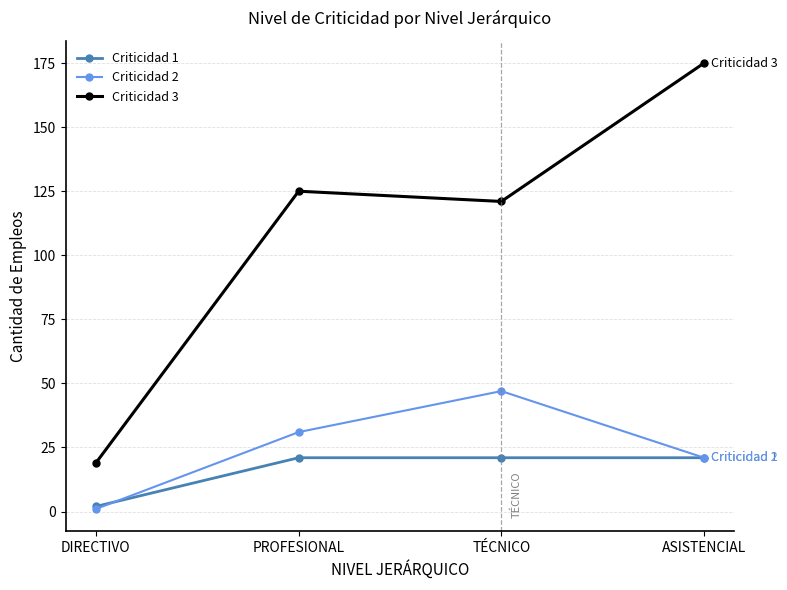

Which series has the largest range (max minus min)?

Criticidad 3